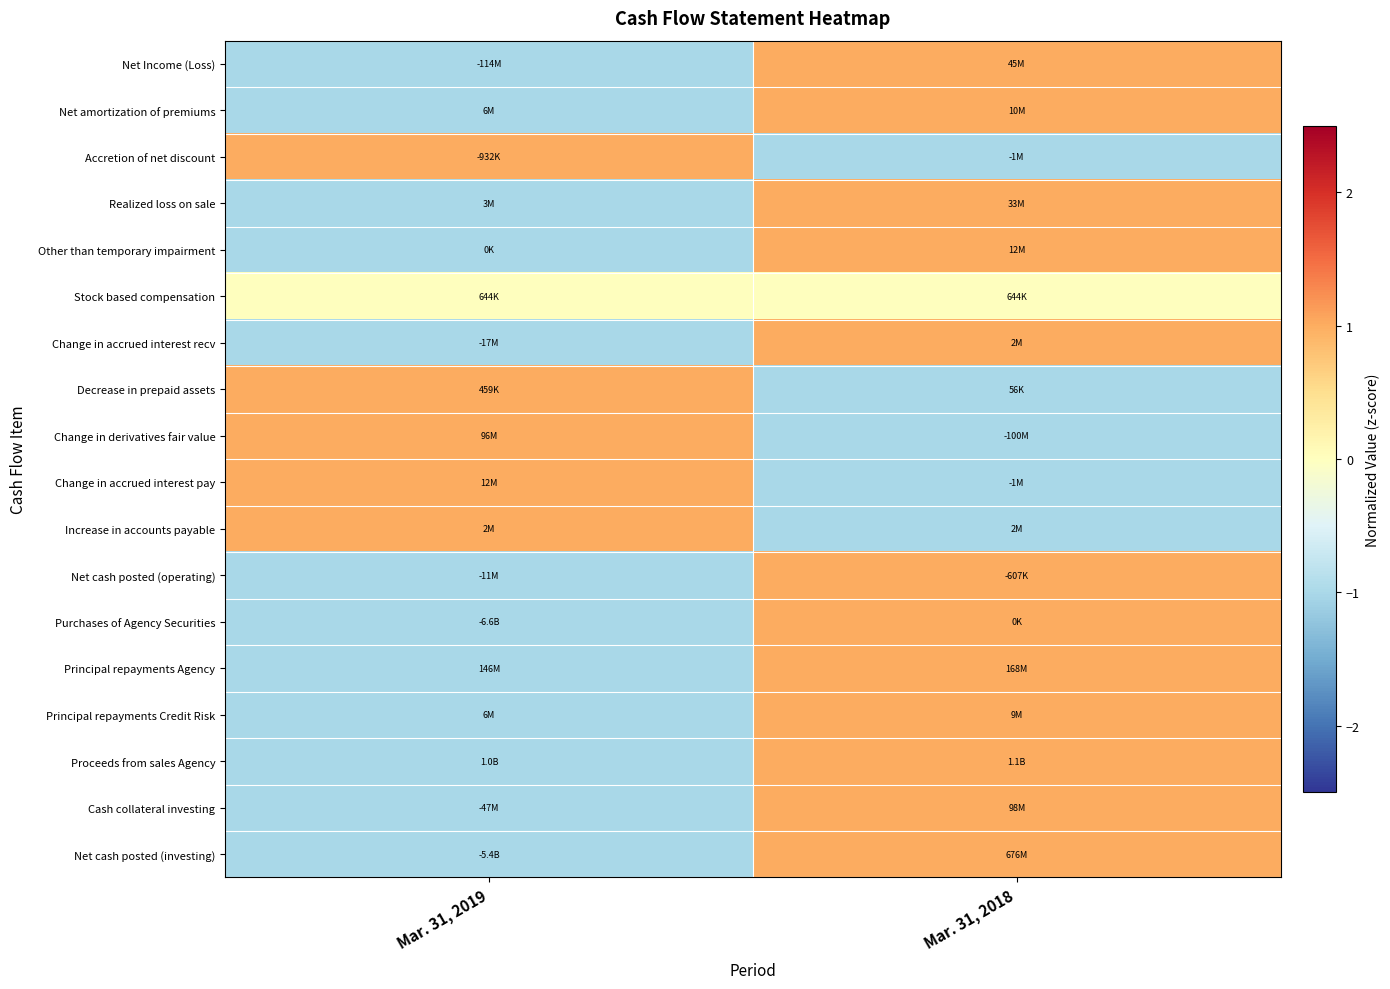

Which category has the lowest value across all series?

Mar. 31, 2019